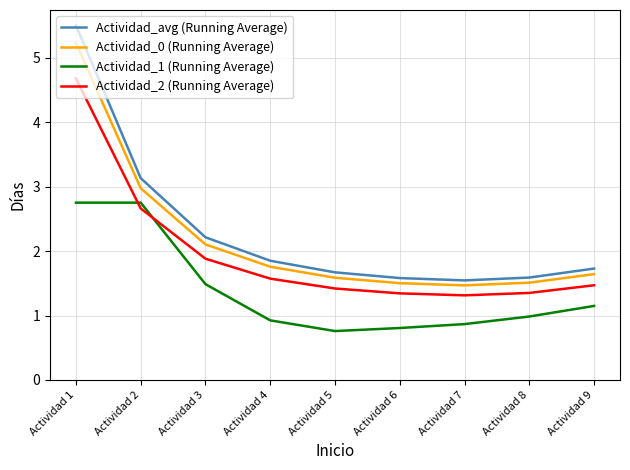

True or false: Actividad_avg (Running Average) and Actividad_2 (Running Average) intersect in this chart.

False